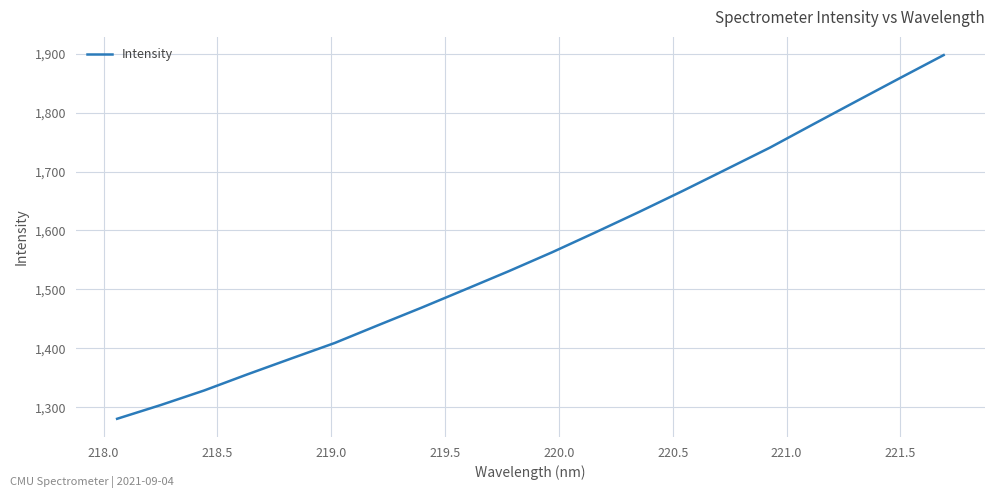

What is the greatest value displayed?

1897.7